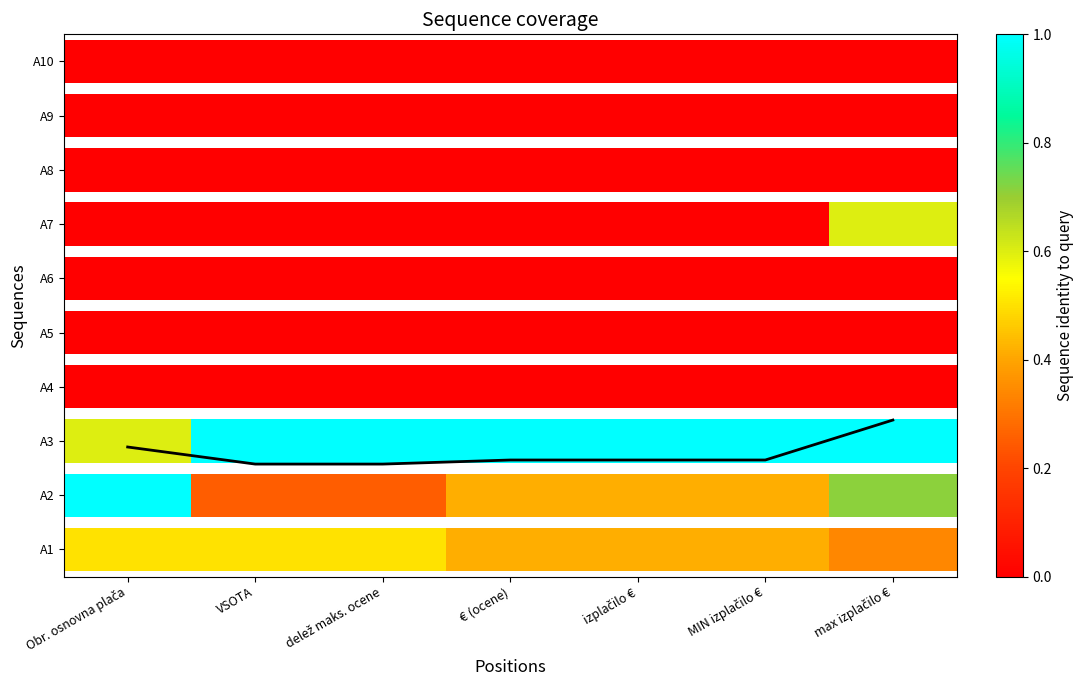

Reading right to left, extract all data points from this chart.

max izplačilo €=2.4	MIN izplačilo €=1.7	izplačilo €=1.7	€ (ocene)=1.7	delež maks. ocene=1.6	VSOTA=1.6	Obr. osnovna plača=1.9